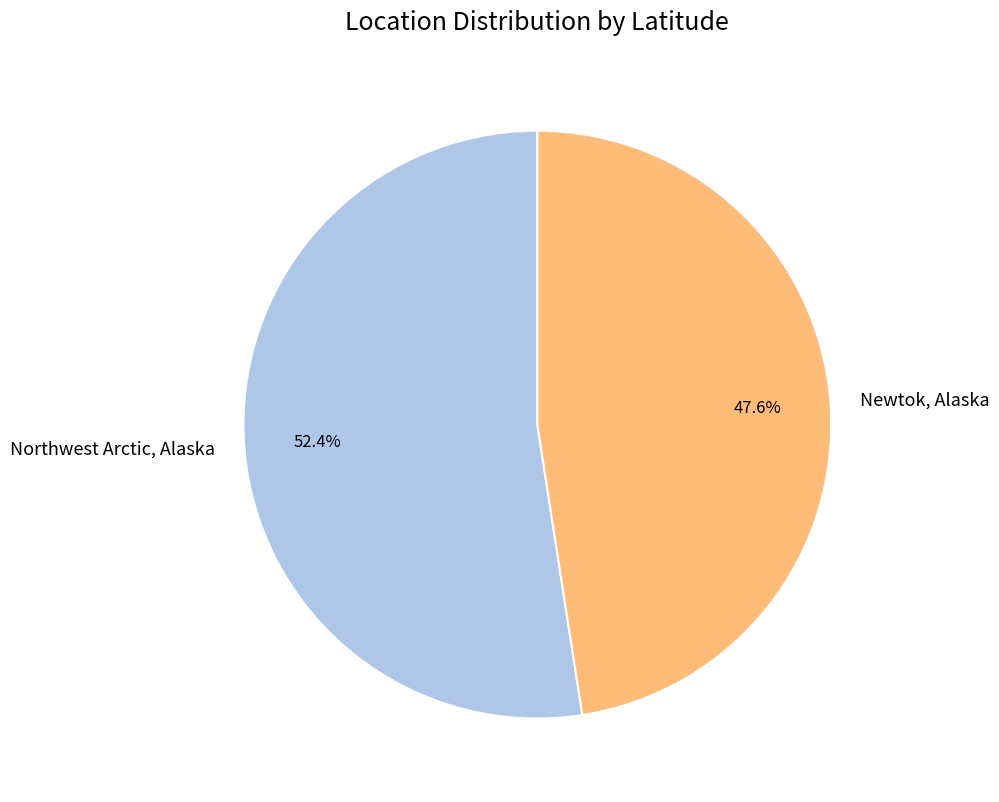

Which slice represents more than half of the pie?

Northwest Arctic, Alaska